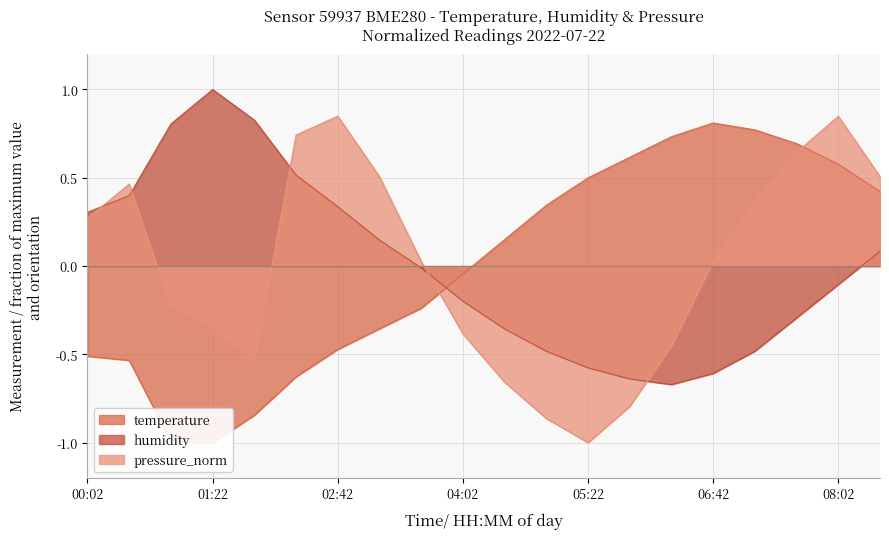

Reading left to right, list all the values displayed in this chart.

temperature: -0.5	-0.5	-1.0	-1.0	-0.8	-0.6	-0.5	-0.4	-0.2	-0.0	0.1	0.3	0.5	0.6	0.7	0.8	0.8	0.7	0.6	0.4
humidity: 0.3	0.4	0.8	1.0	0.8	0.5	0.3	0.1	-0.0	-0.2	-0.4	-0.5	-0.6	-0.6	-0.7	-0.6	-0.5	-0.3	-0.1	0.1
pressure_norm: 0.3	0.5	-0.2	-0.3	-0.5	0.7	0.8	0.5	0.0	-0.4	-0.7	-0.9	-1.0	-0.8	-0.5	0.0	0.4	0.6	0.8	0.5